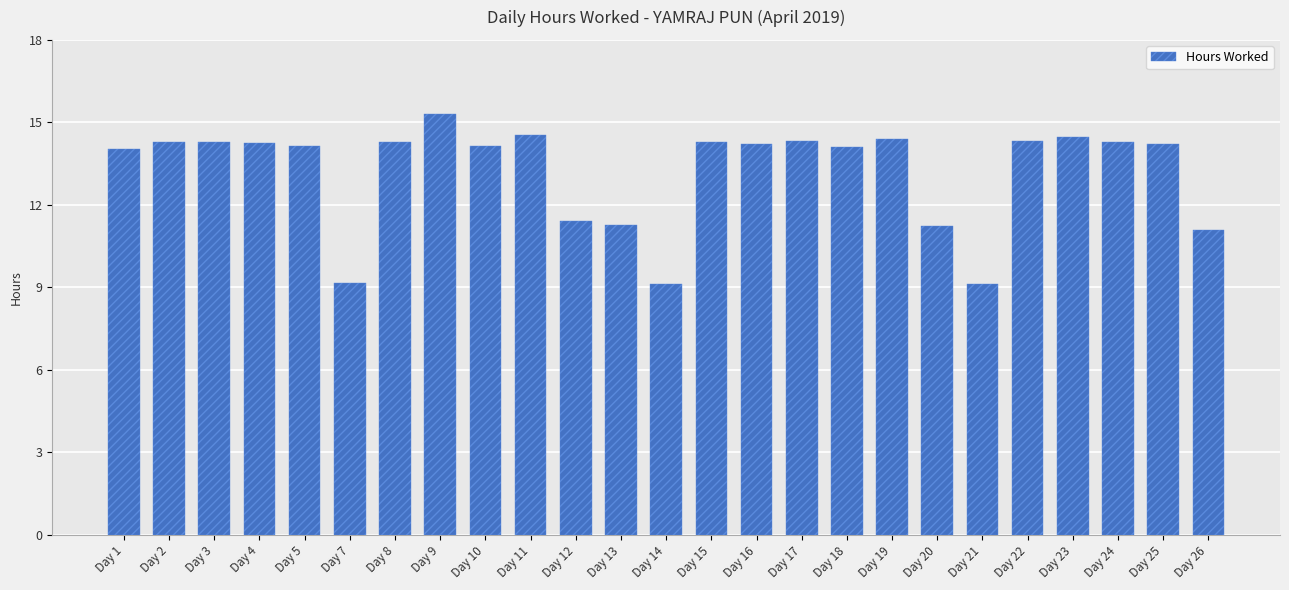

Count the number of categories in the chart.

25